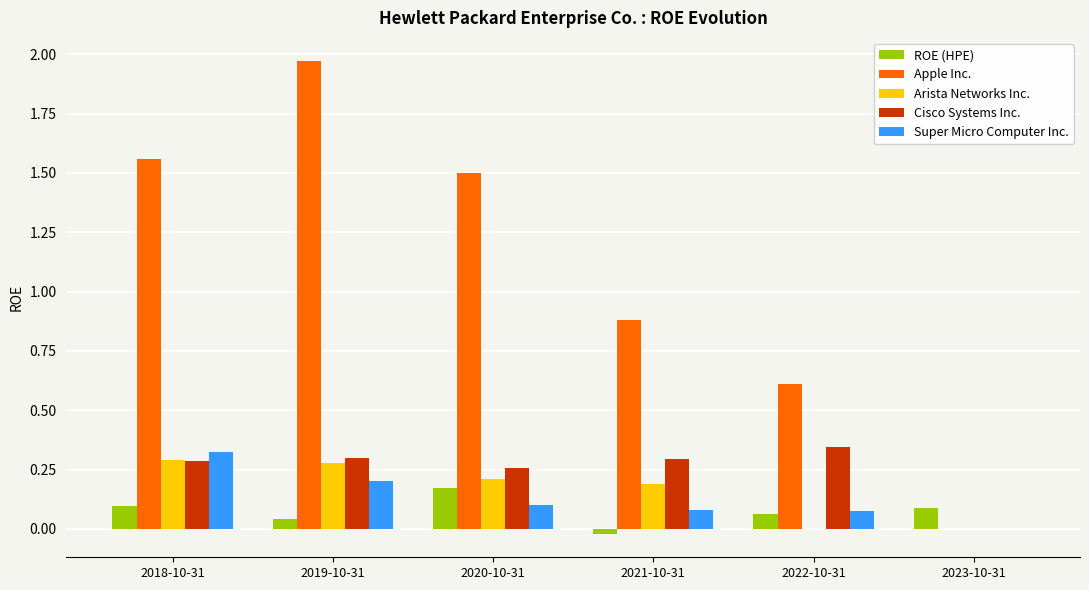

At which label does Super Micro Computer Inc. reach its peak?

2018-10-31